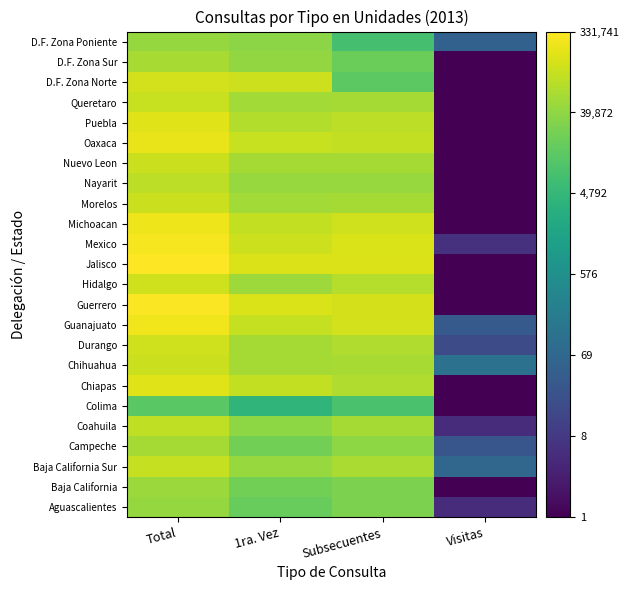

Which category has the highest value across all series?

Total